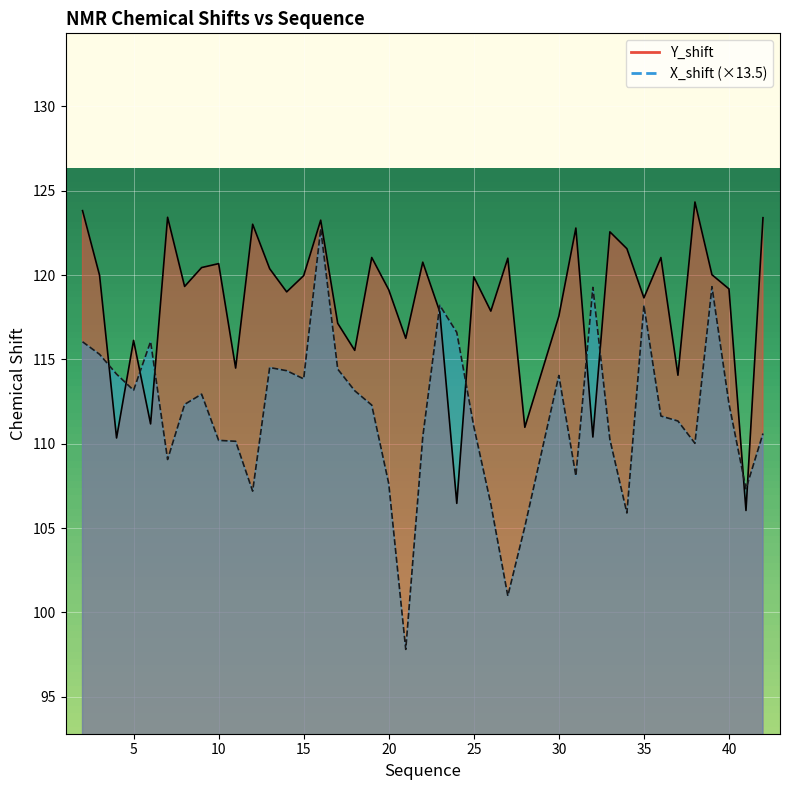

Reading left to right, extract all data points from this chart.

Y_shift: 123.8	120.0	110.3	116.1	111.2	123.4	119.3	120.4	120.7	114.5	123.0	120.4	119.0	120.0	123.3	117.1	115.5	121.0	119.1	116.3	120.8	117.8	106.5	119.9	117.9	121.0	111.0	117.6	122.8	110.4	122.6	121.6	118.7	121.0	114.1	124.3	120.0	119.2	106.0	123.4
X_shift: 116.0	115.3	114.1	113.2	116.1	109.1	112.3	112.9	110.2	110.1	107.2	114.5	114.3	113.8	122.8	114.4	113.1	112.3	107.6	97.8	110.4	118.2	116.6	111.0	106.4	101.0	105.1	114.0	108.1	119.3	110.3	105.9	118.2	111.6	111.3	110.0	119.3	112.4	107.3	110.6